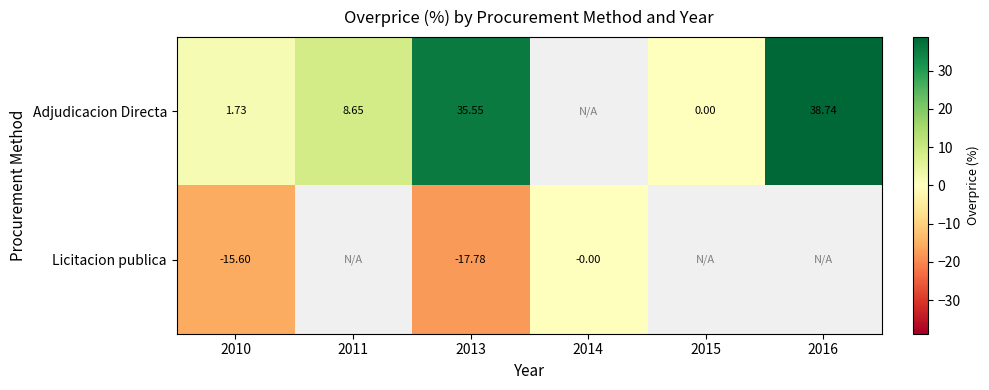

Is the value of Licitacion publica at 2010 greater than the value of Adjudicacion Directa at 2010?

No